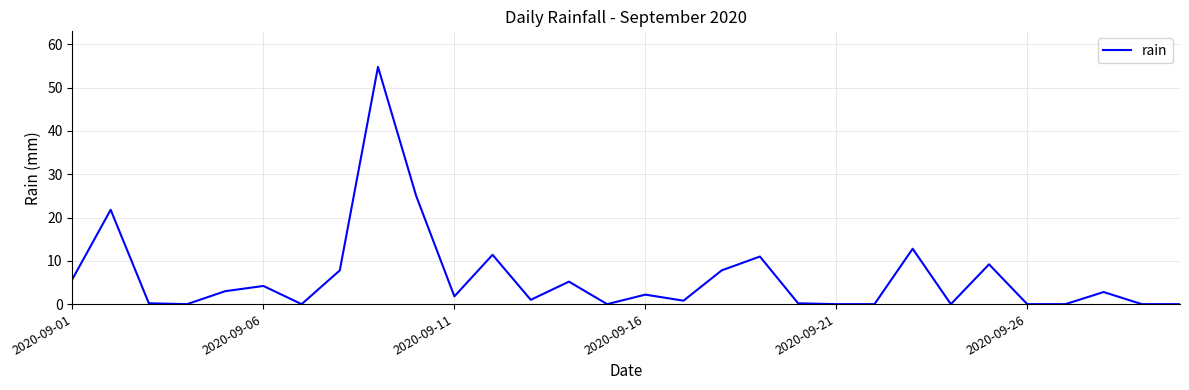

What is the maximum value shown in the chart?

54.8